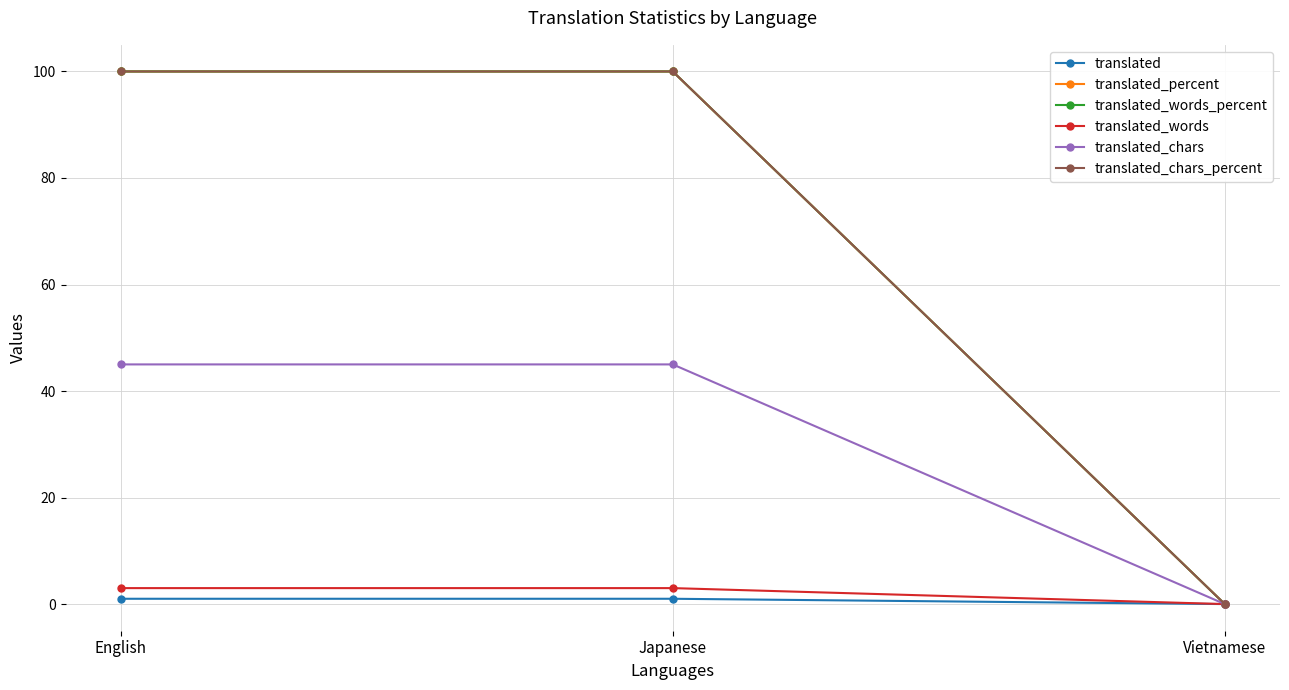

At how many categories does at least one series exceed 6?

2